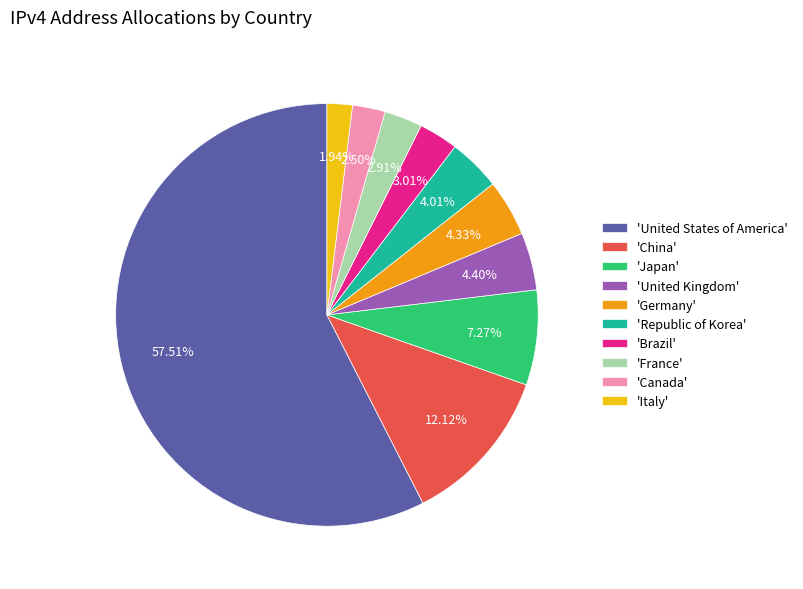

Combined, do 'Canada' and 'Germany' account for over 50%?

No